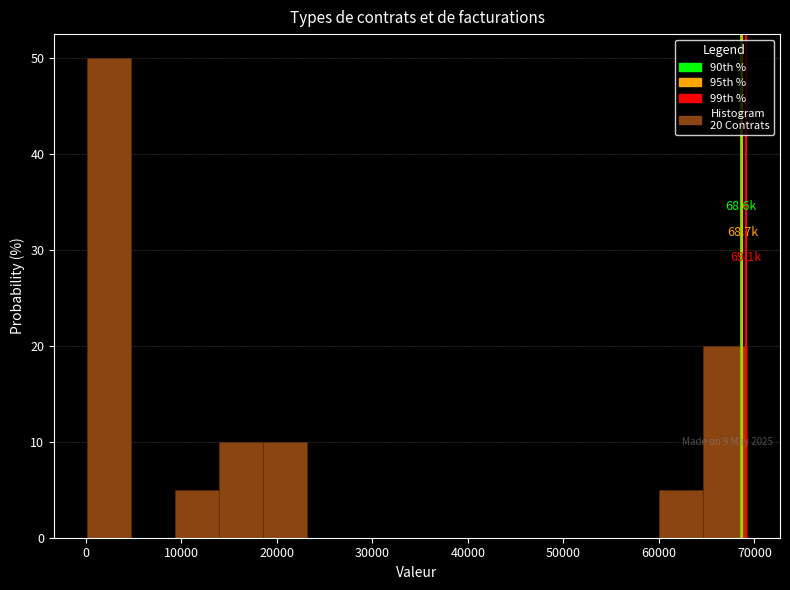

Which range on the x-axis has the tallest bar?

0 to 5000